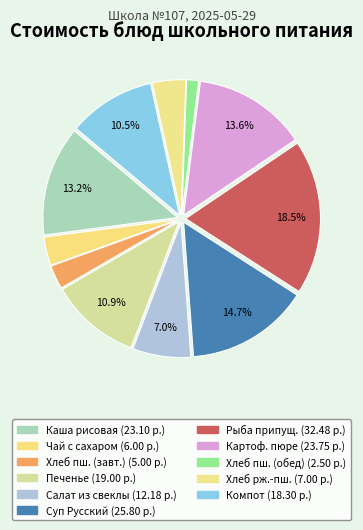

Count the number of slices in the pie.

11